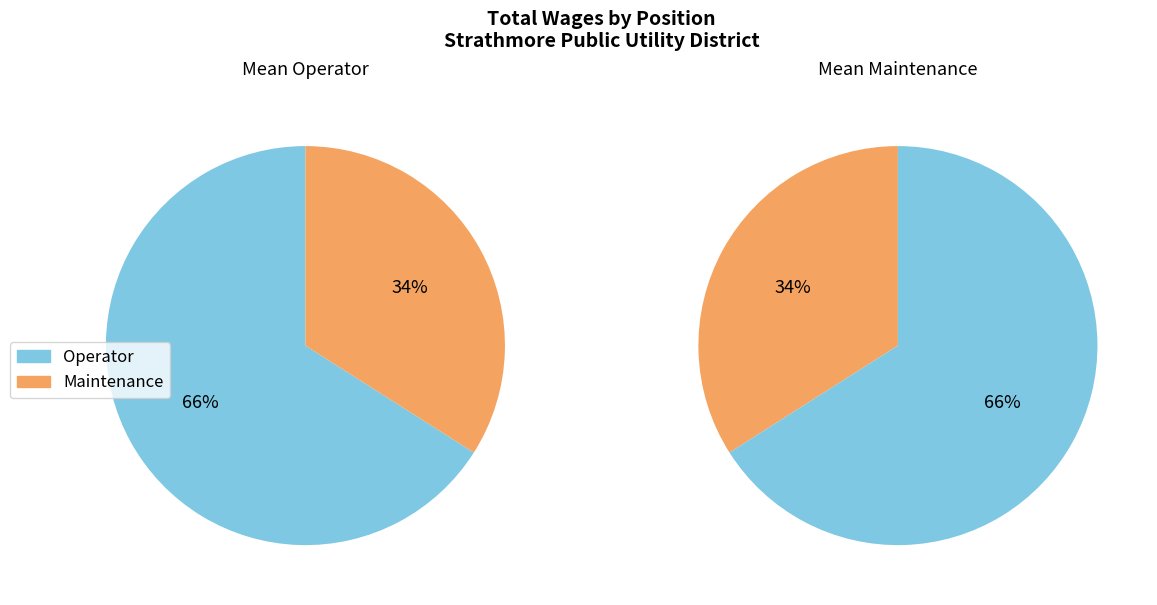

To the nearest percent, what portion does Operator represent?

66%